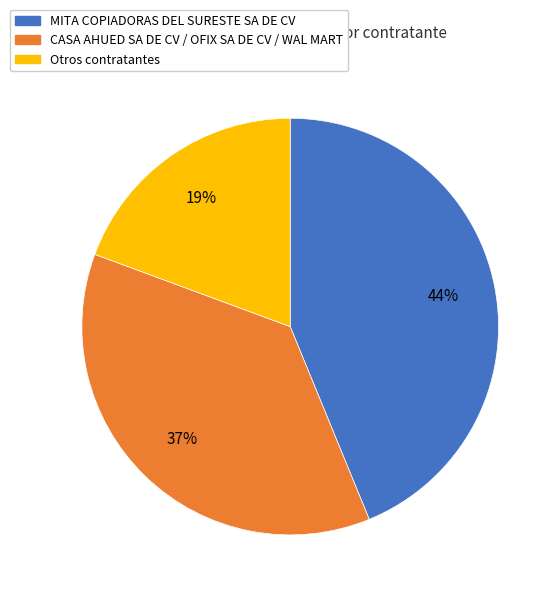

To the nearest percent, what is the average slice percentage?

33%